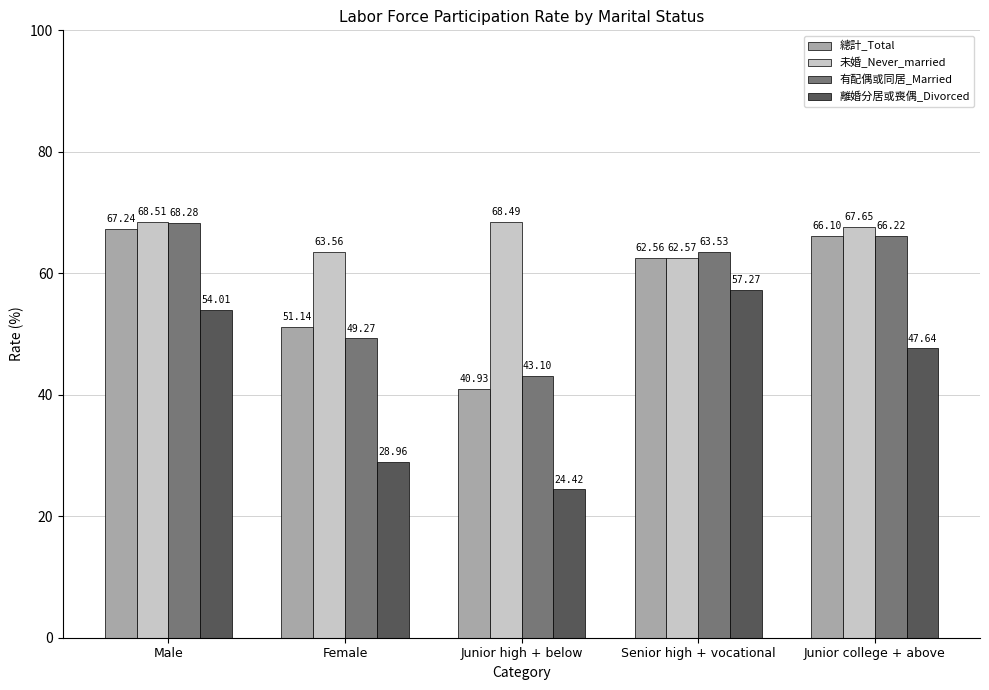

Read the 總計_Total value at Senior high + vocational.

62.6